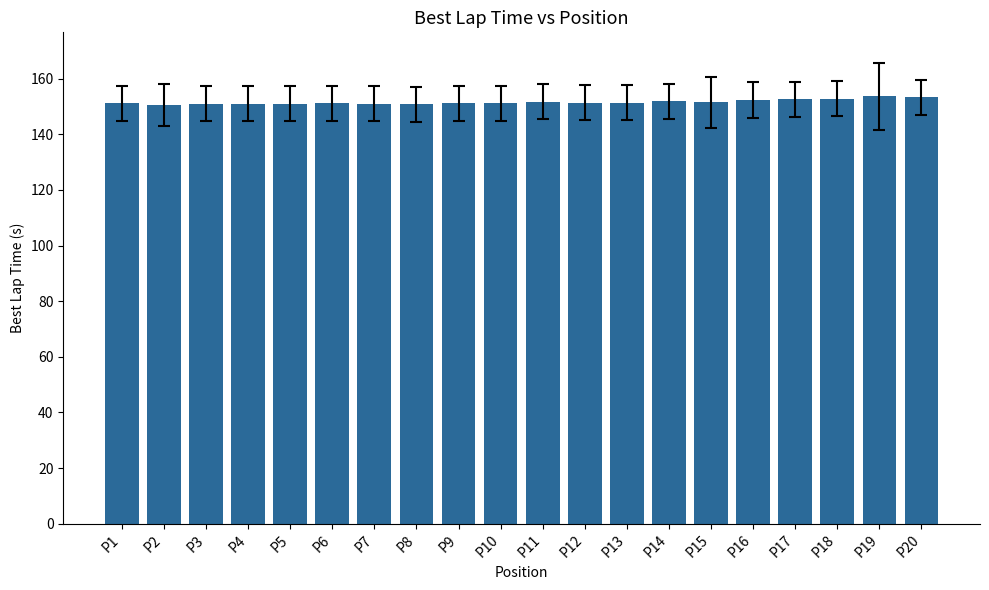

What is the difference between the maximum and minimum values?

3.1